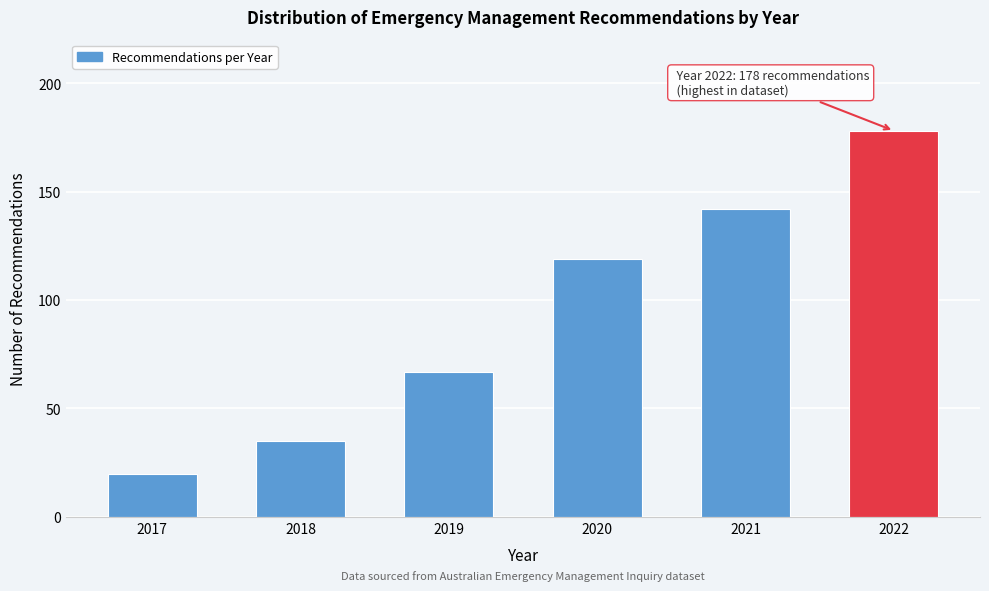

Reading left to right, transcribe all the data shown in this chart.

2017=20	2018=35	2019=67	2020=119	2021=142	2022=178